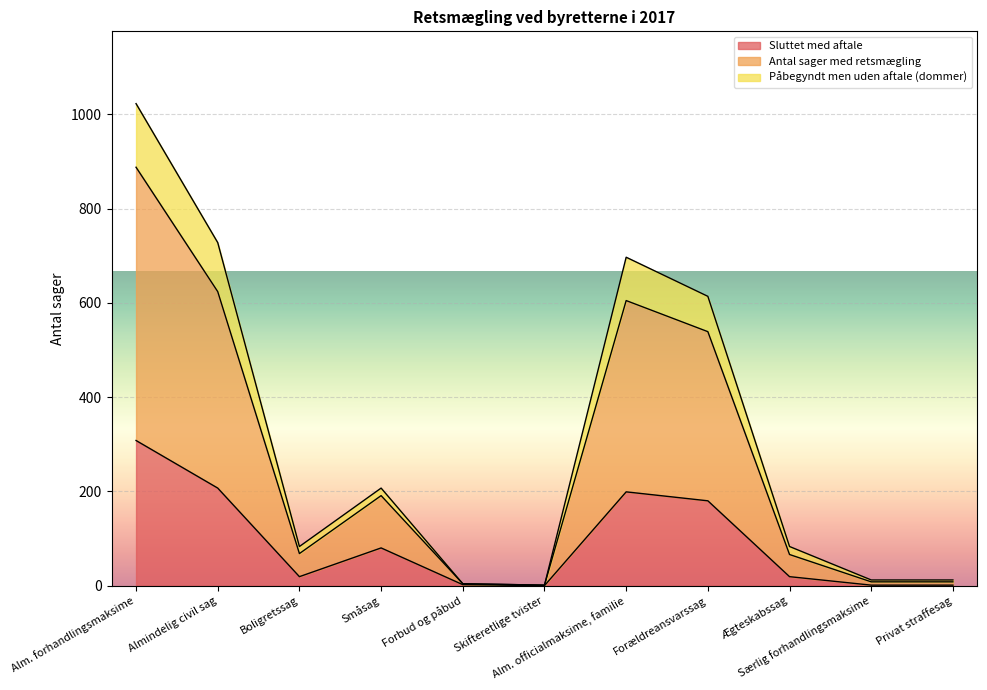

What is the approximate value of Påbegyndt men uden aftale (dommer) at Skifteretlige tvister?

1